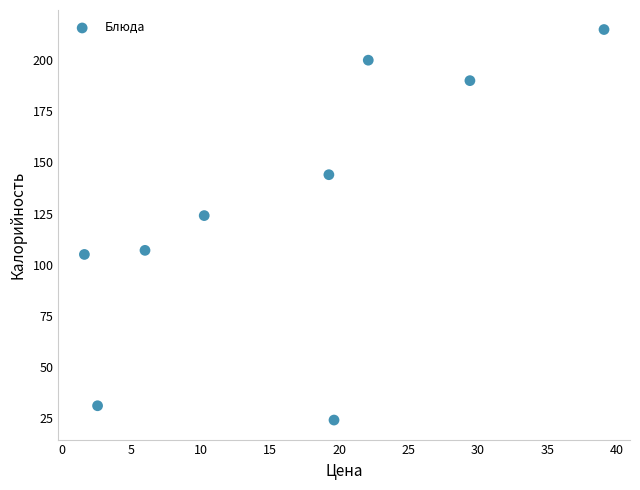

What is the average Y value?

127